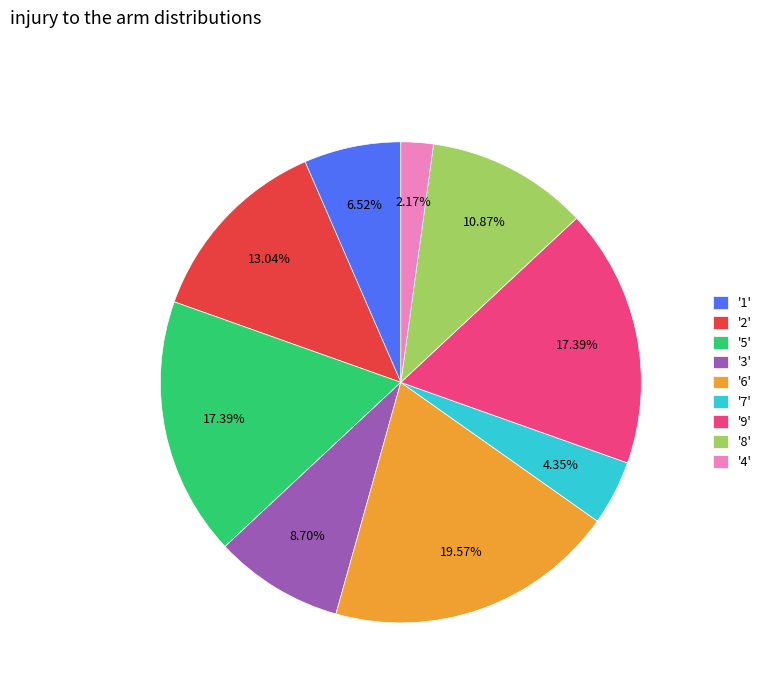

What is the ratio of the value at '1' to the value at '5'?

0.4